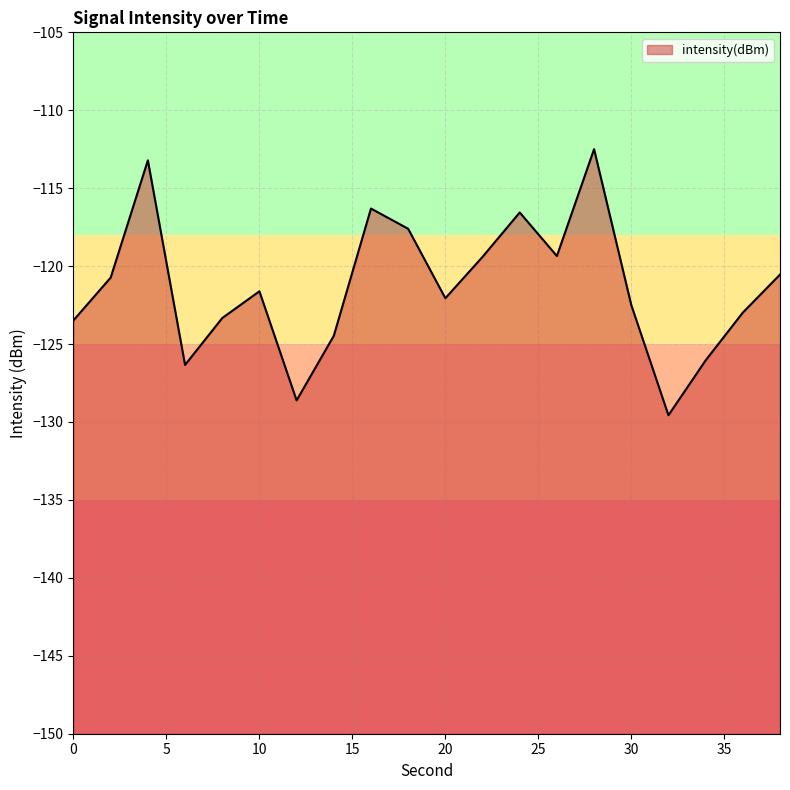

What is the difference between the maximum and minimum values?

17.1